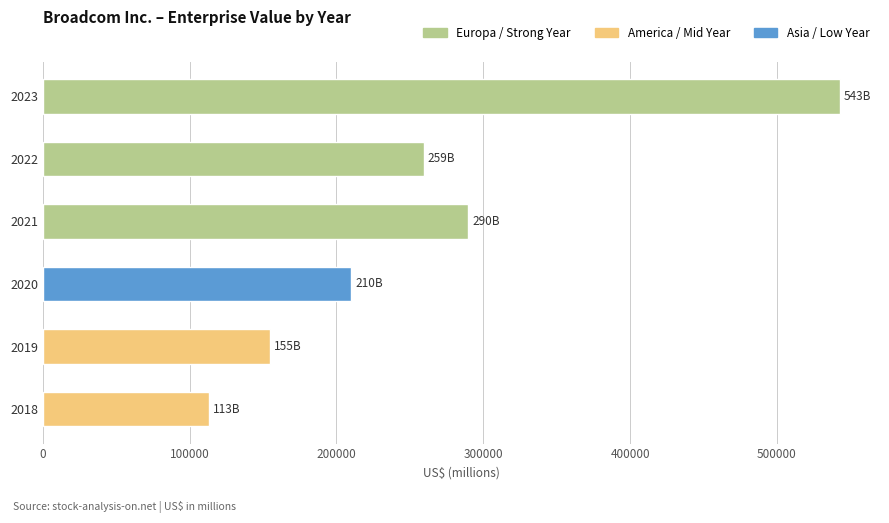

The value at 2020 is 210185. True or false?

True